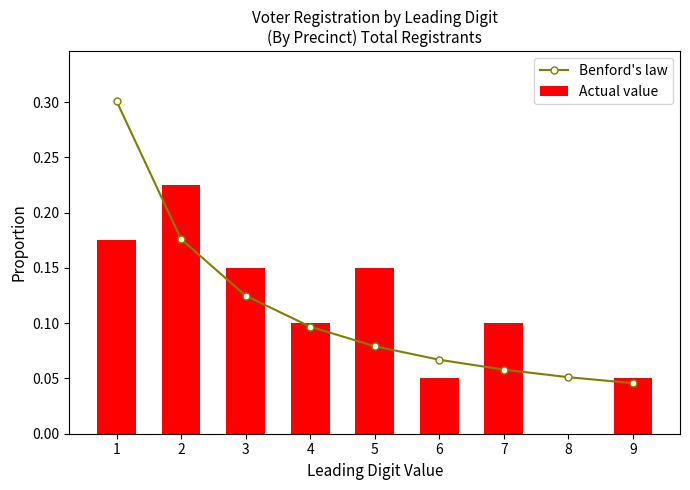

Are the bars horizontal?

No